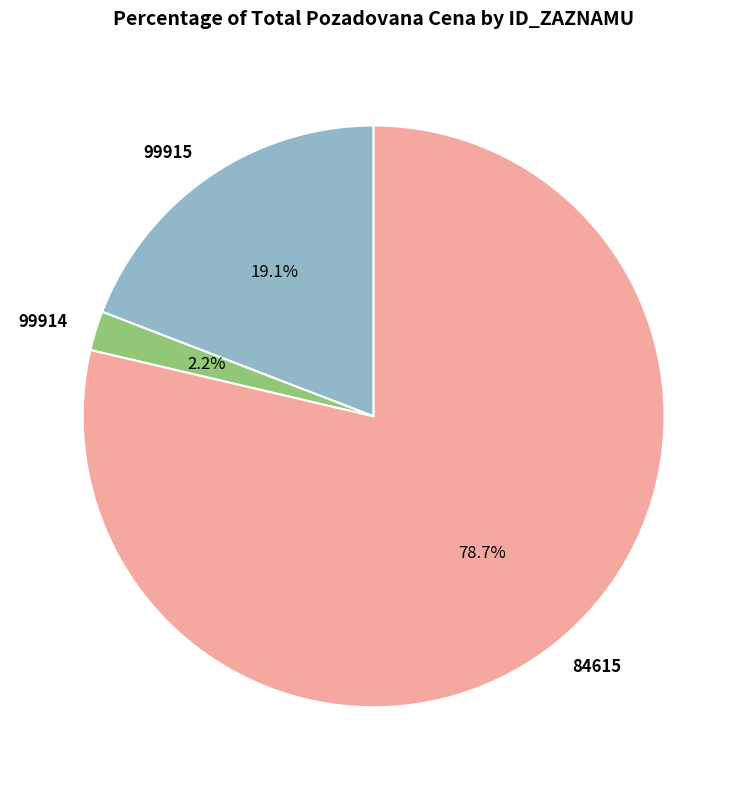

To the nearest percent, what portion does 99915 represent?

19%